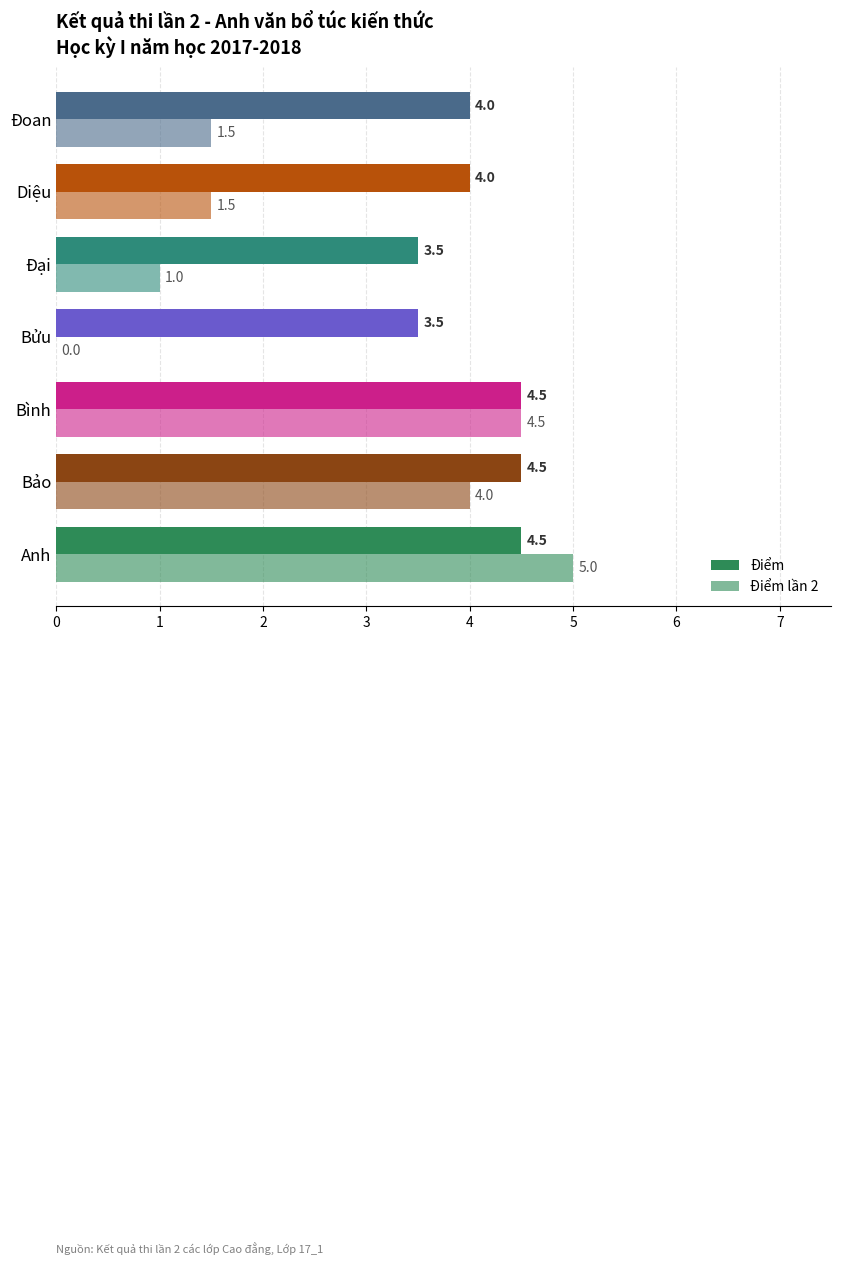

How many data points does each series have?

7